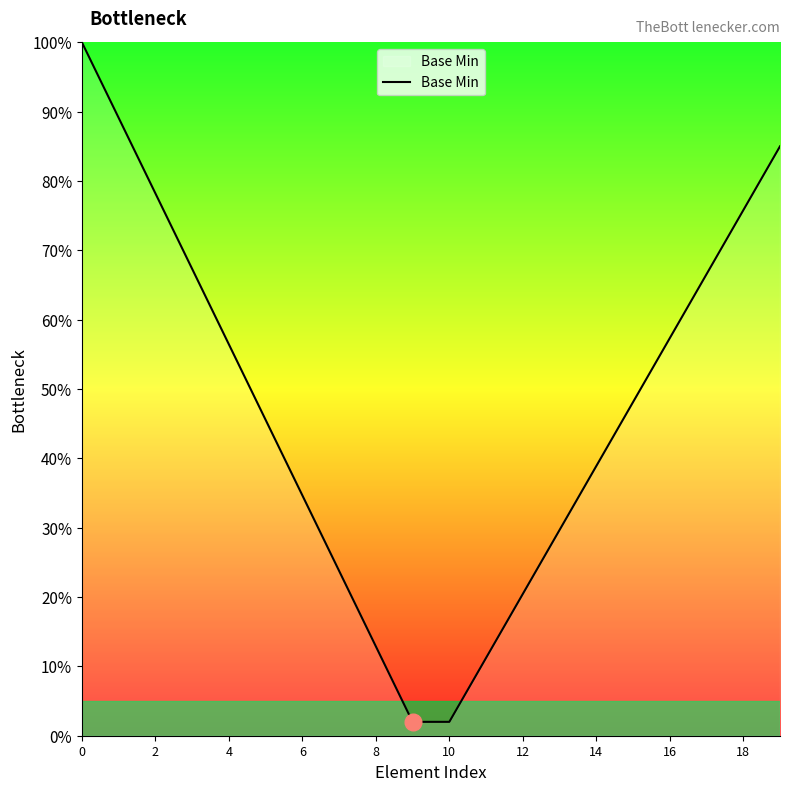

What is the label of the 8th point from the left?

14